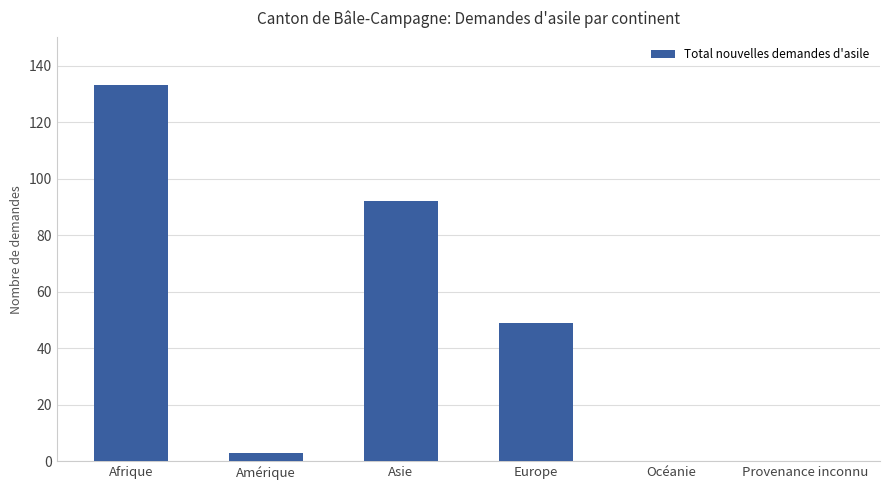

What is the sum of all values?

277